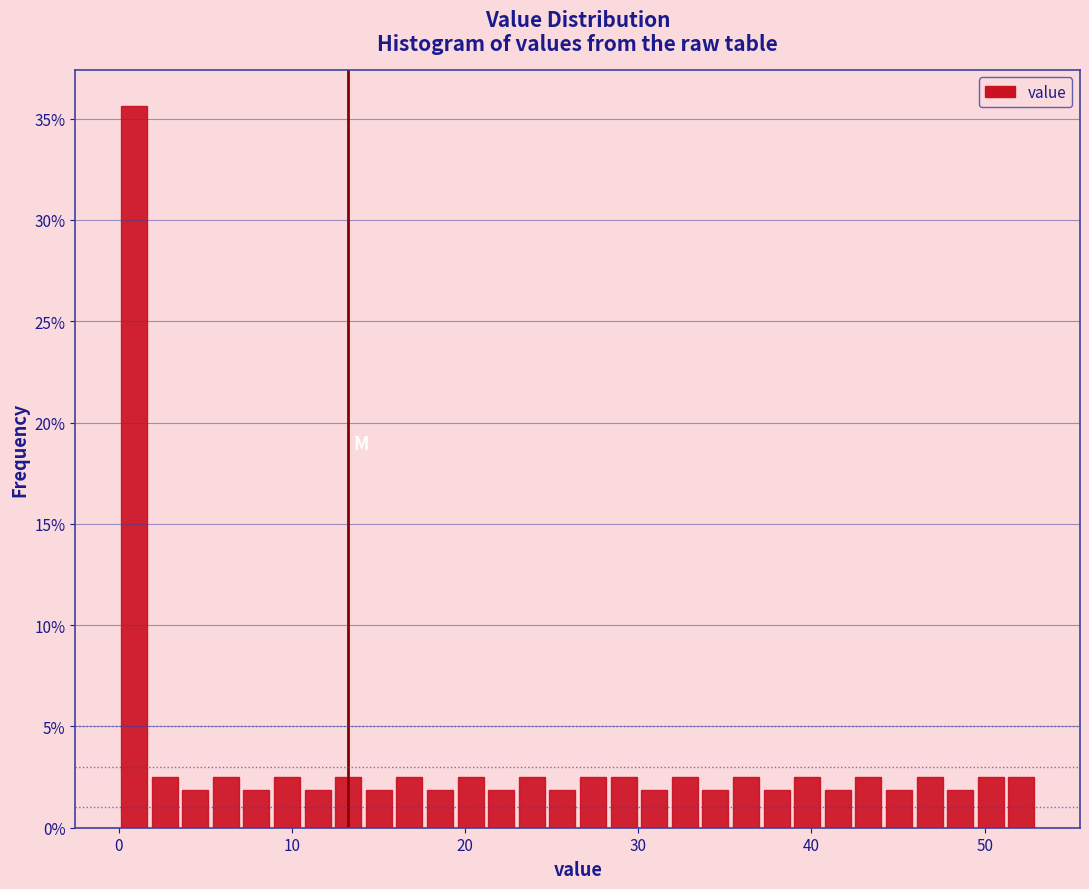

Around what value on the x-axis is the tallest bar? Give the approximate position of its centre, as read against the axis.

1